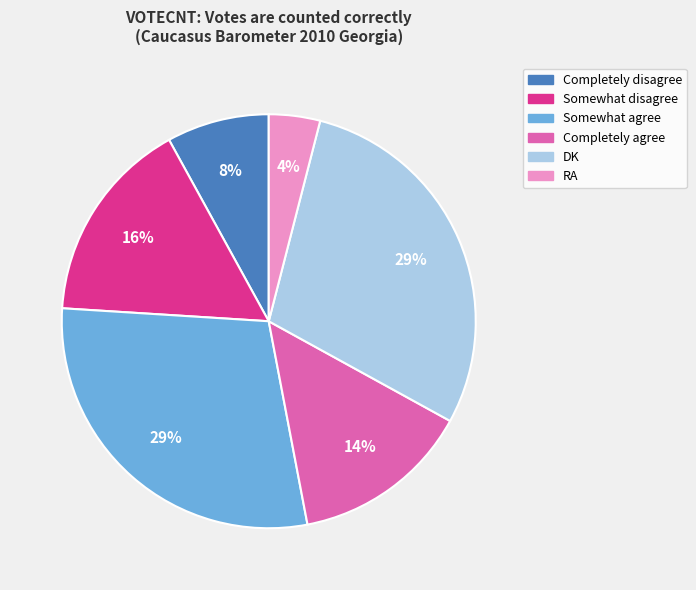

Which category has the smallest portion of the pie?

RA